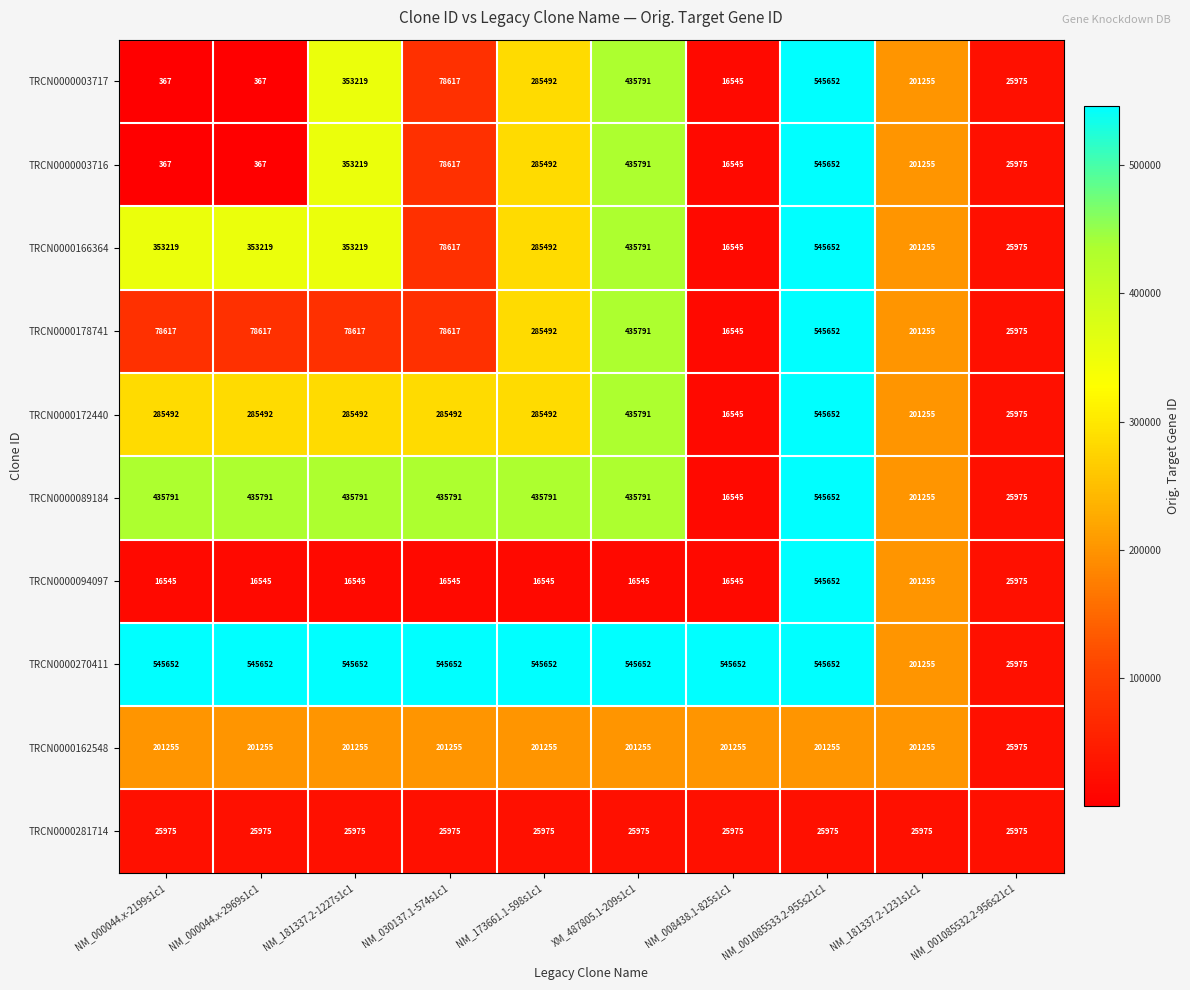

Where is TRCN0000270411 nearest to the value 285813?

NM_181337.2-1231s1c1